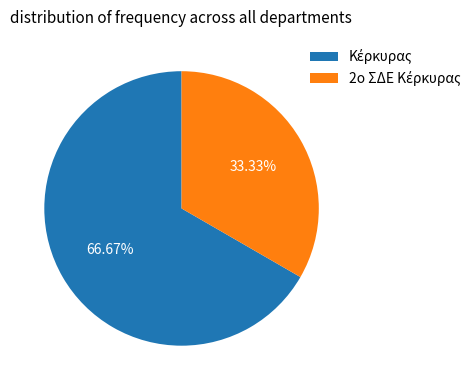

Does any single category account for the majority?

Yes